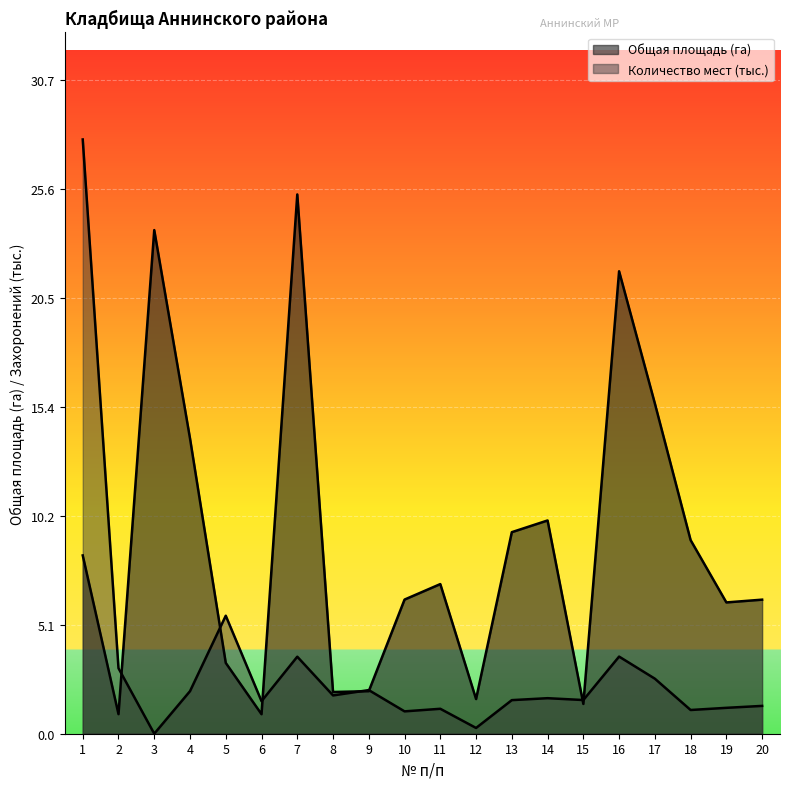

Where does the Общая площадь (га) series first go above 7?

1